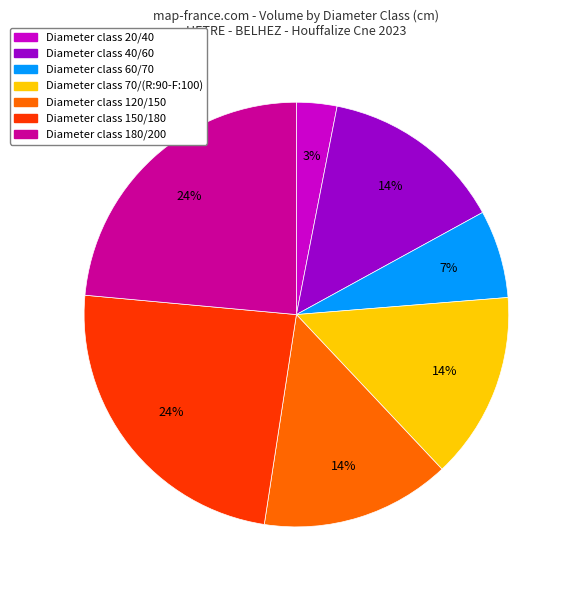

To the nearest percent, what is the average slice percentage?

14%